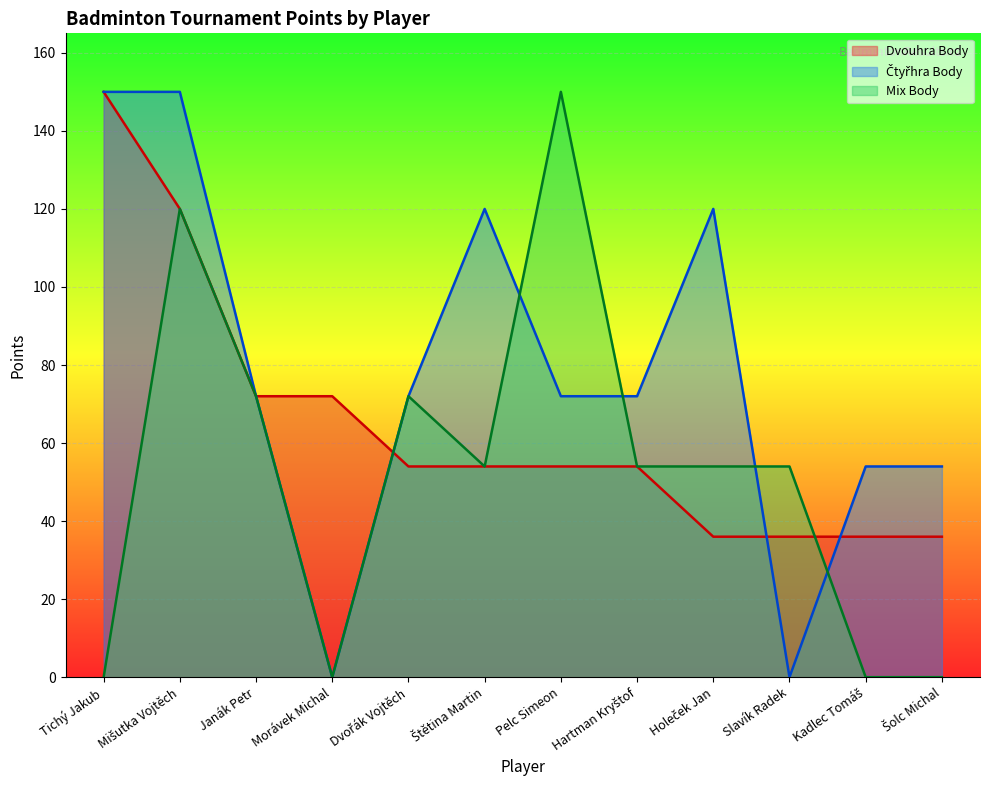

Reading left to right, list all the values displayed in this chart.

Dvouhra Body: Tichý Jakub=150	Mišutka Vojtěch=120	Janák Petr=72	Morávek Michal=72	Dvořák Vojtěch=54	Štětina Martin=54	Pelc Simeon=54	Hartman Kryštof=54	Holeček Jan=36	Slavík Radek=36	Kadlec Tomáš=36	Šolc Michal=36
Čtyřhra Body: Tichý Jakub=150	Mišutka Vojtěch=150	Janák Petr=72	Morávek Michal=0	Dvořák Vojtěch=72	Štětina Martin=120	Pelc Simeon=72	Hartman Kryštof=72	Holeček Jan=120	Slavík Radek=0	Kadlec Tomáš=54	Šolc Michal=54
Mix Body: Tichý Jakub=0	Mišutka Vojtěch=120	Janák Petr=72	Morávek Michal=0	Dvořák Vojtěch=72	Štětina Martin=54	Pelc Simeon=150	Hartman Kryštof=54	Holeček Jan=54	Slavík Radek=54	Kadlec Tomáš=0	Šolc Michal=0